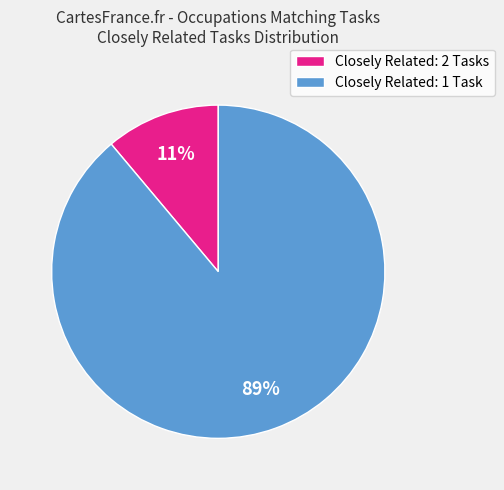

True or false: Closely Related: 2 Tasks accounts for 19% of the total.

False